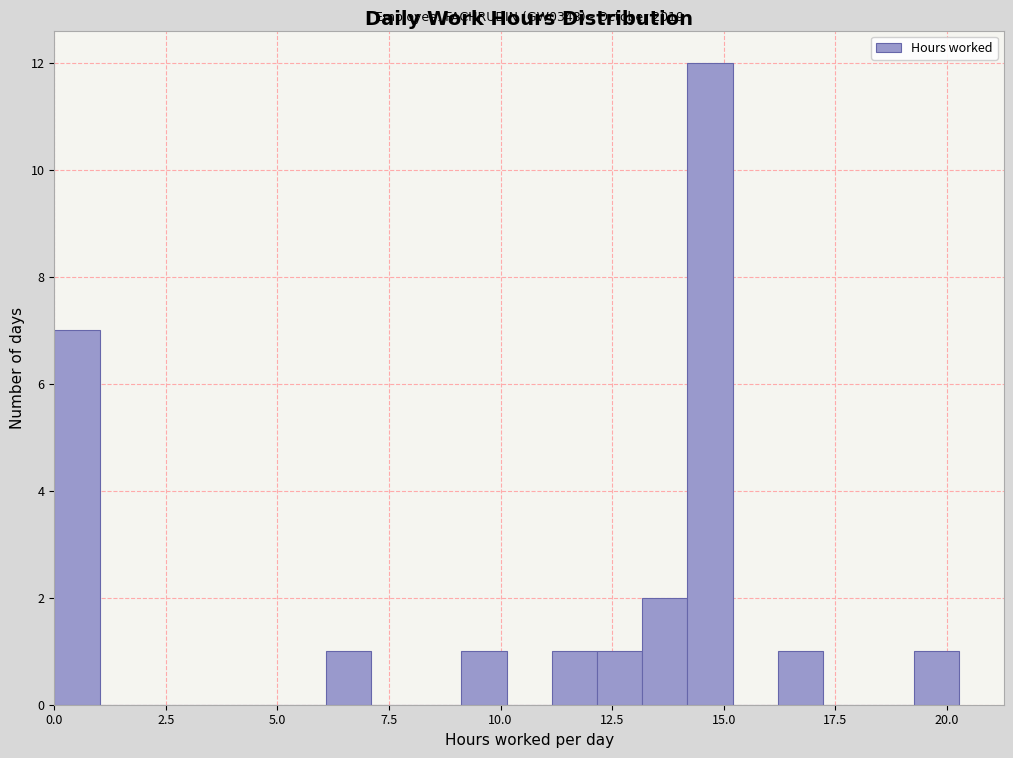

Read against the x-axis, roughly where is the centre of the tallest bar?

14.5